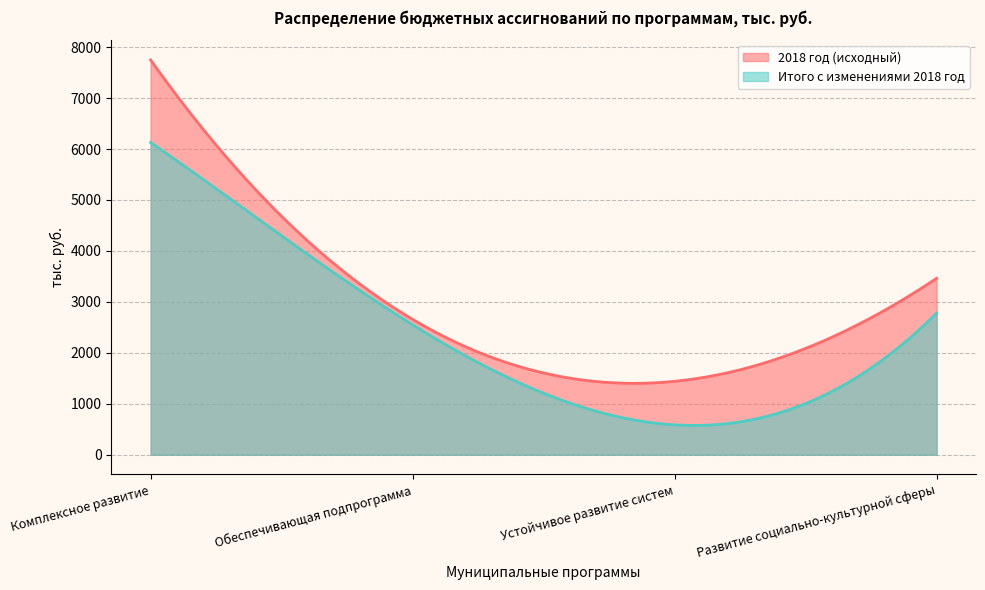

Which category has the lowest value in the Итого с изменениями 2018 год series?

Устойчивое развитие систем